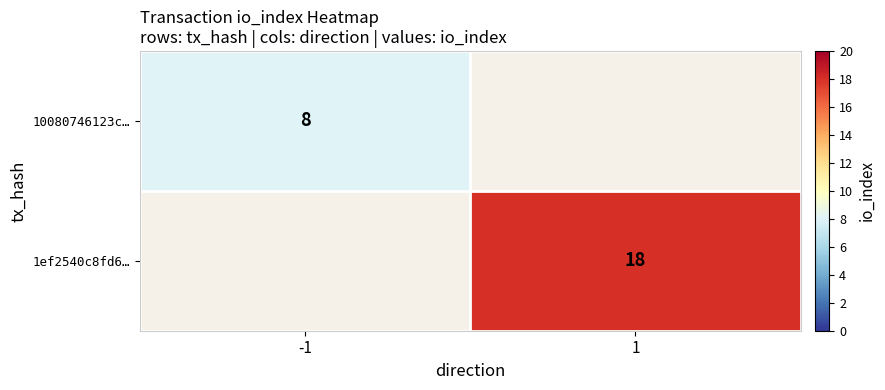

Is the value of 10080746123c… at -1 greater than the value of 1ef2540c8fd6… at 1?

No